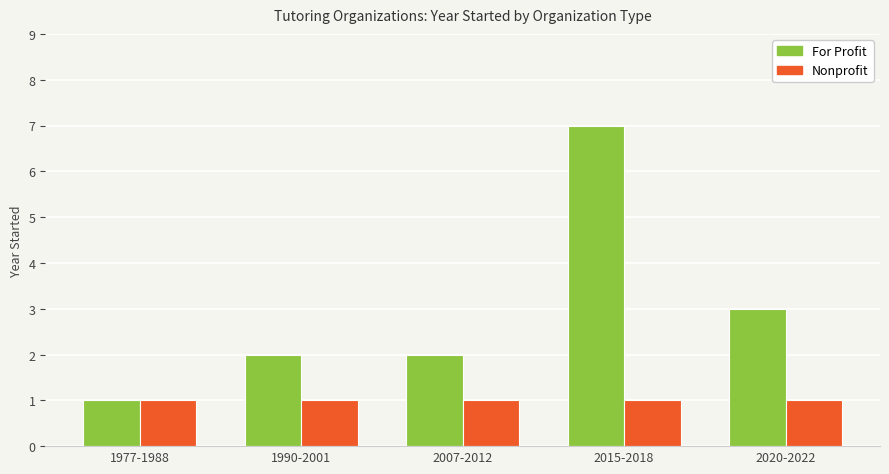

What value does the For Profit series have at 1977-1988?

1